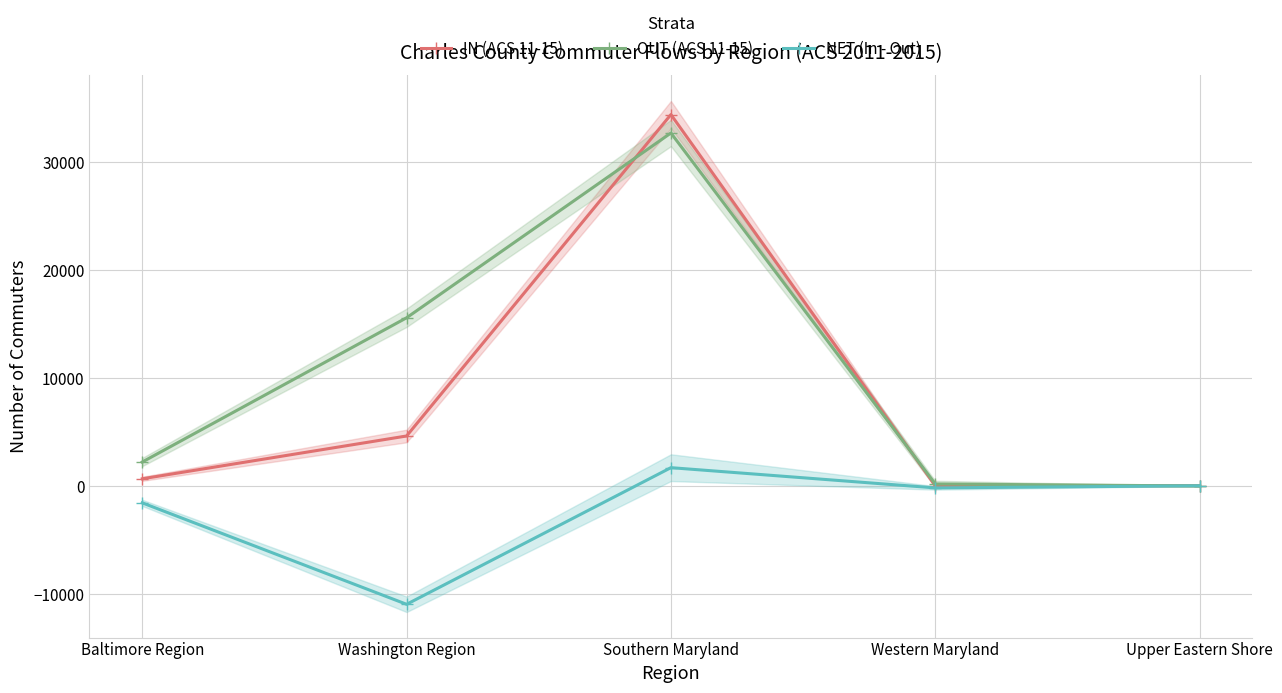

What is the difference between the second highest and minimum values in the NET (In - Out) series?

10984